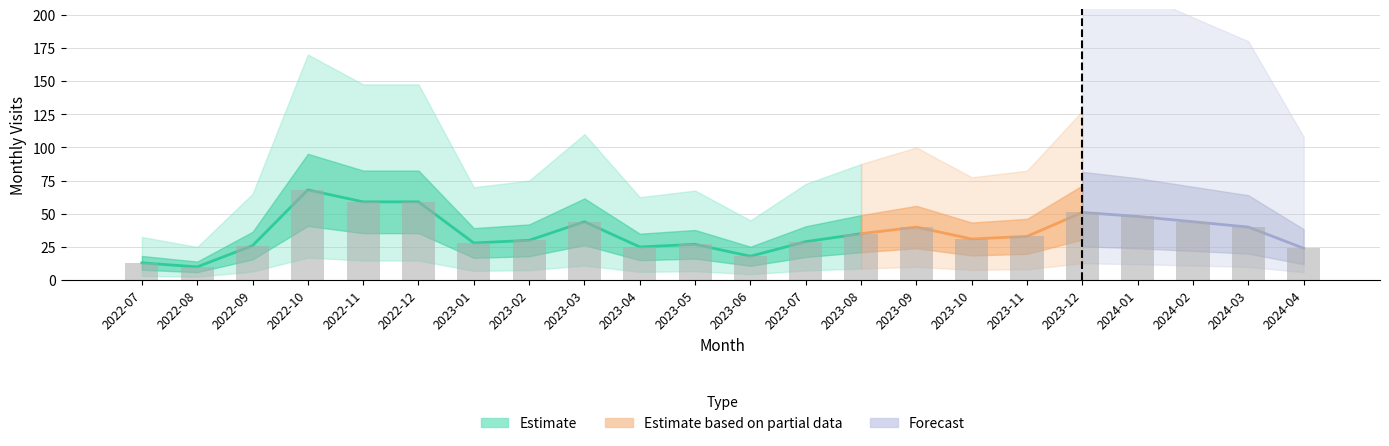

What is the ratio of the value at 2022-08 to the value at 2024-02?

0.2